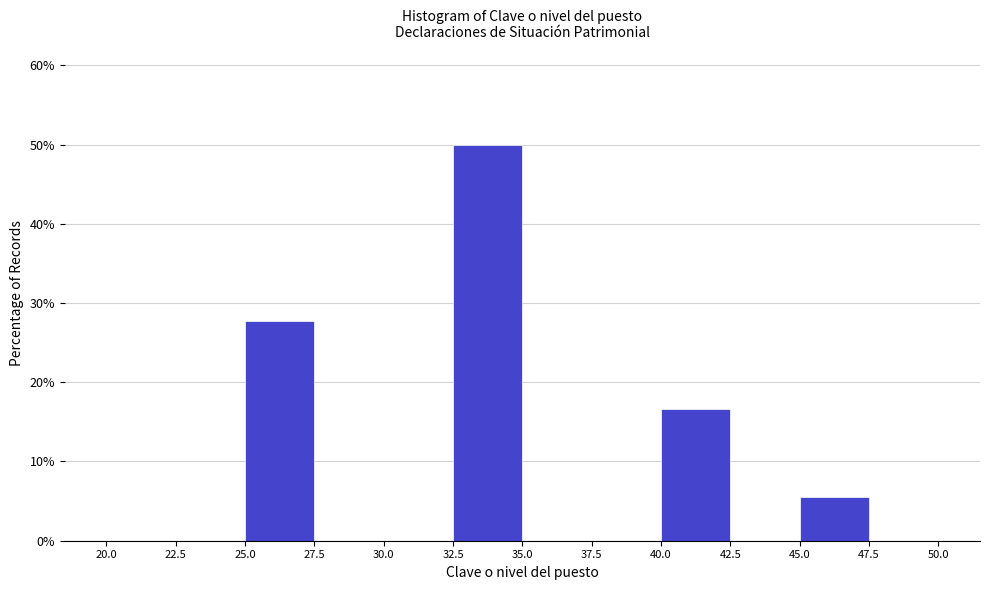

Reading left to right, list every bar in this chart as the range it spans on the x-axis followed by its height. The values are not printed on the chart, so give them approximately, as read against the axis.

20.0 to 22.5: 0
22.5 to 25.0: 0
25.0 to 27.5: 28
27.5 to 30.0: 0
30.0 to 32.5: 0
32.5 to 35.0: 50
35.0 to 37.5: 0
37.5 to 40.0: 0
40.0 to 42.5: 17
42.5 to 45.0: 0
45.0 to 47.5: 6
47.5 to 50.0: 0